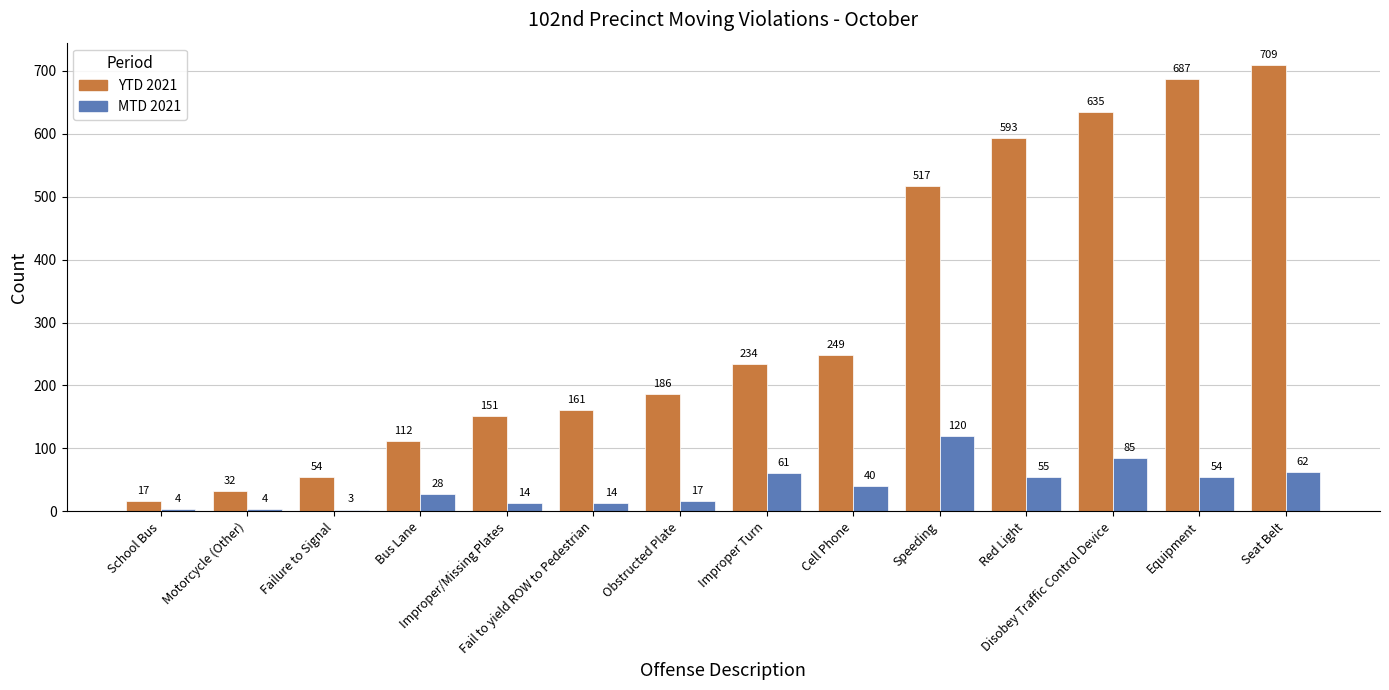

Reading right to left, what are all the values shown in this chart?

YTD 2021: Seat Belt=709	Equipment=687	Disobey Traffic Control Device=635	Red Light=593	Speeding=517	Cell Phone=249	Improper Turn=234	Obstructed Plate=186	Fail to yield ROW to Pedestrian=161	Improper/Missing Plates=151	Bus Lane=112	Failure to Signal=54	Motorcycle (Other)=32	School Bus=17
MTD 2021: Seat Belt=62	Equipment=54	Disobey Traffic Control Device=85	Red Light=55	Speeding=120	Cell Phone=40	Improper Turn=61	Obstructed Plate=17	Fail to yield ROW to Pedestrian=14	Improper/Missing Plates=14	Bus Lane=28	Failure to Signal=3	Motorcycle (Other)=4	School Bus=4